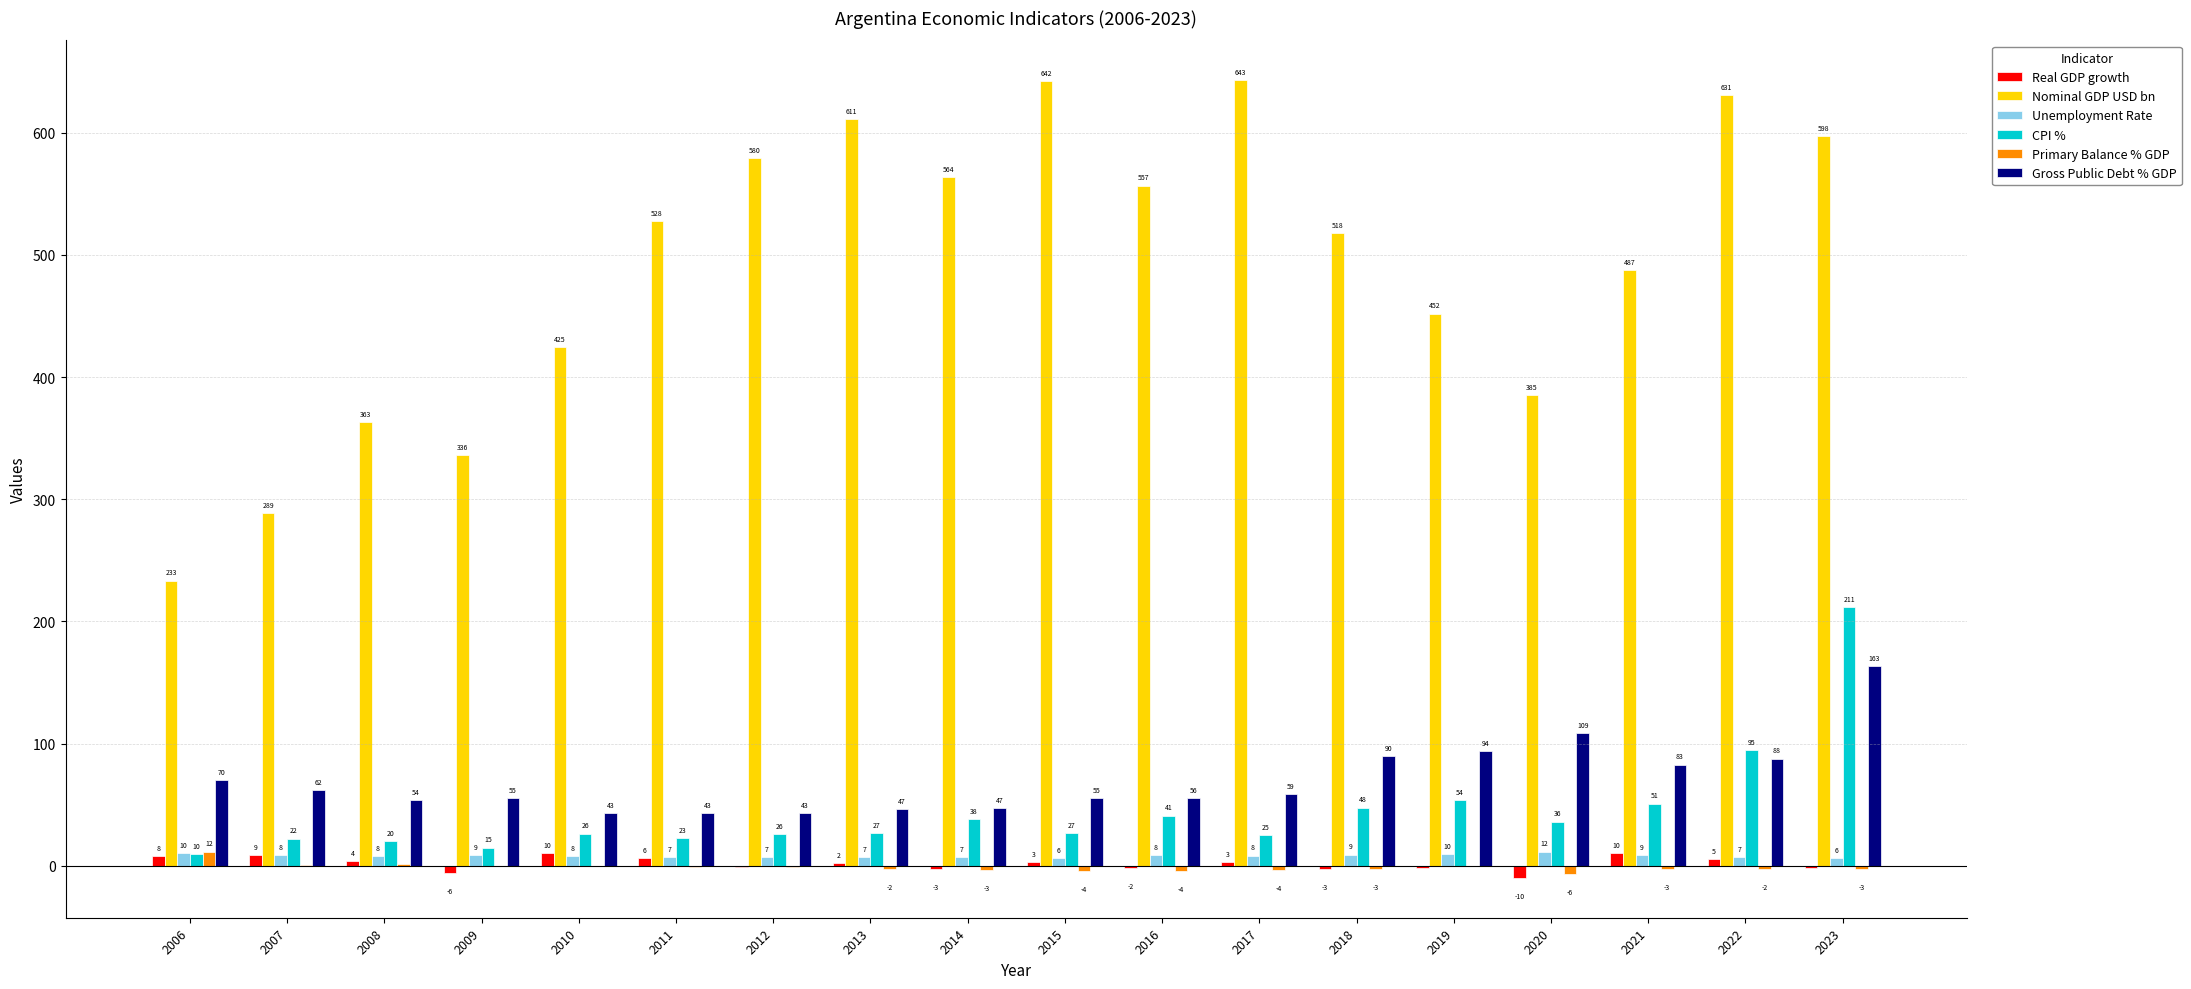

Between 2019 and 2020, which series saw the biggest shift?

Nominal GDP USD bn